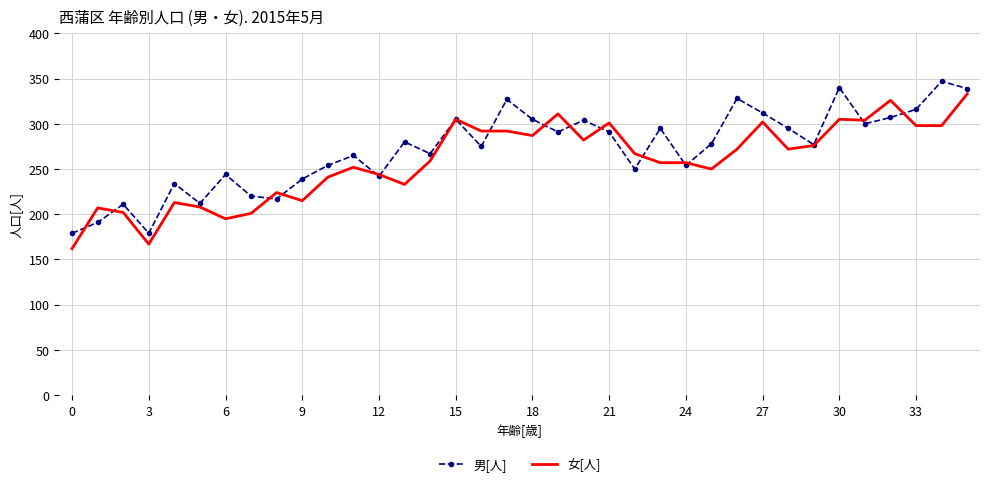

What is the minimum value for 男[人]?

179